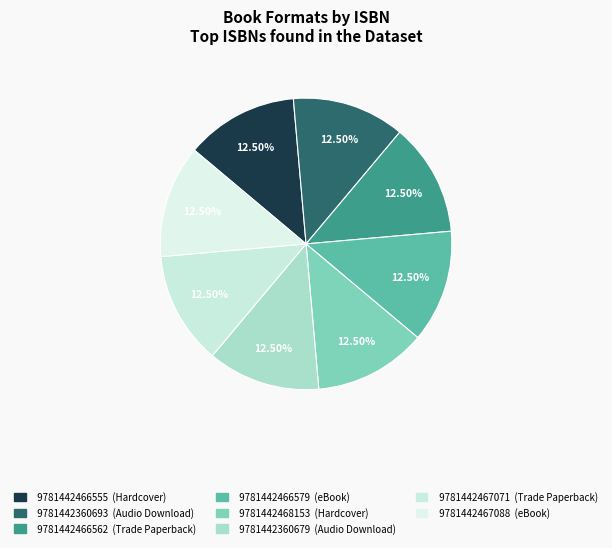

True or false: 9781442360679 accounts for 13% of the total.

True